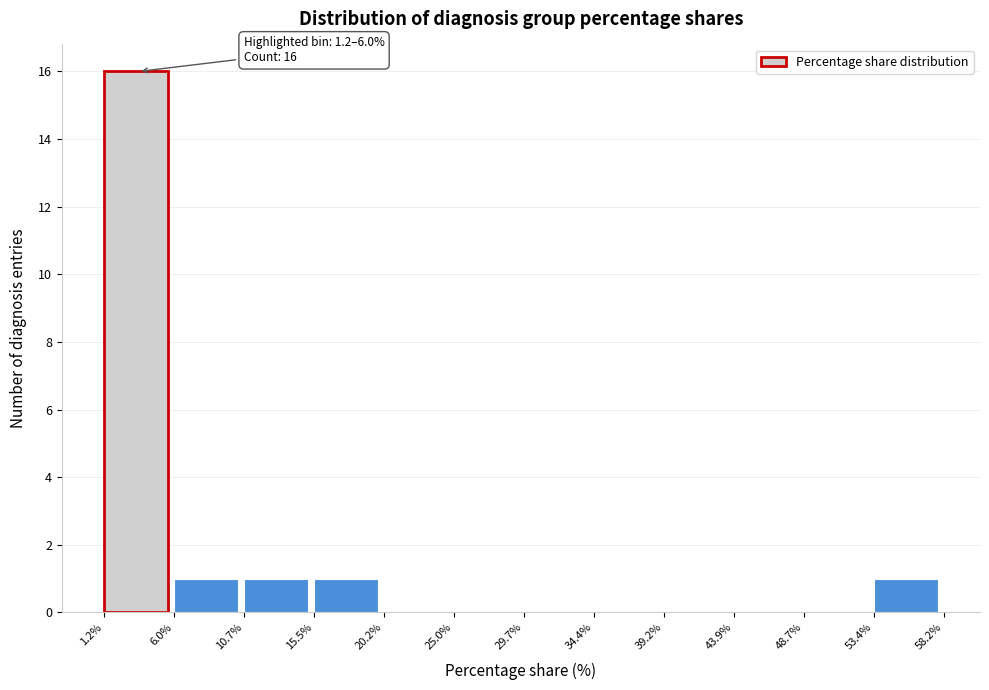

Which range on the x-axis has the tallest bar?

1.2% to 6.0%